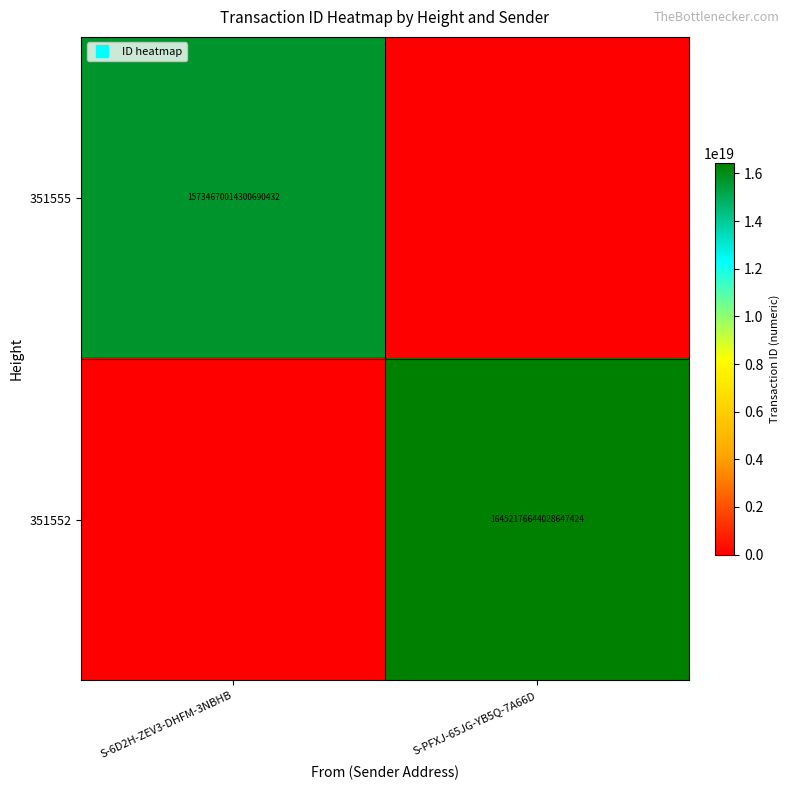

Is the value of 351552 at S-6D2H-ZEV3-DHFM-3NBHB greater than the value of 351555 at S-PFXJ-65JG-YB5Q-7A66D?

No